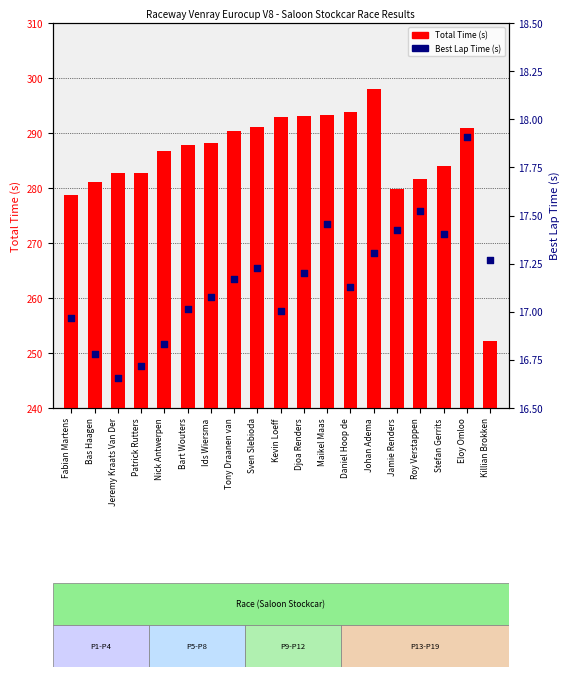

At which category is the sum across all series the highest?

Johan Adema